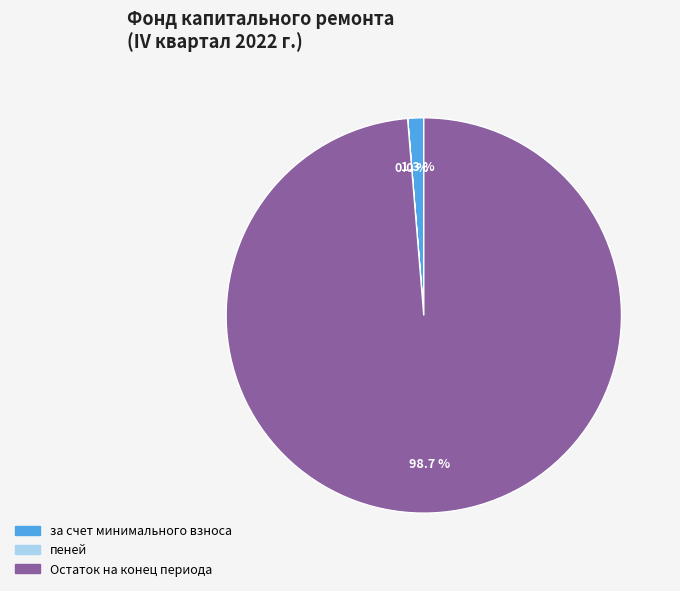

Is there any slice that represents more than half of the pie?

Yes